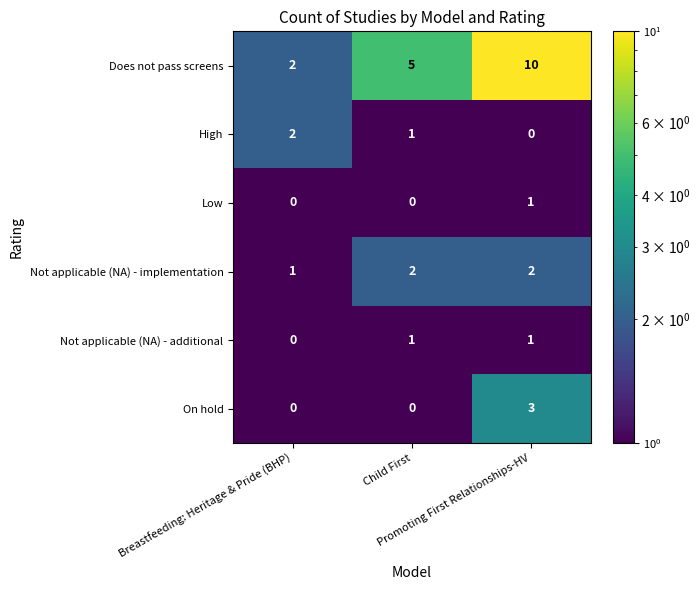

Which series has the largest range (max minus min)?

Does not pass screens